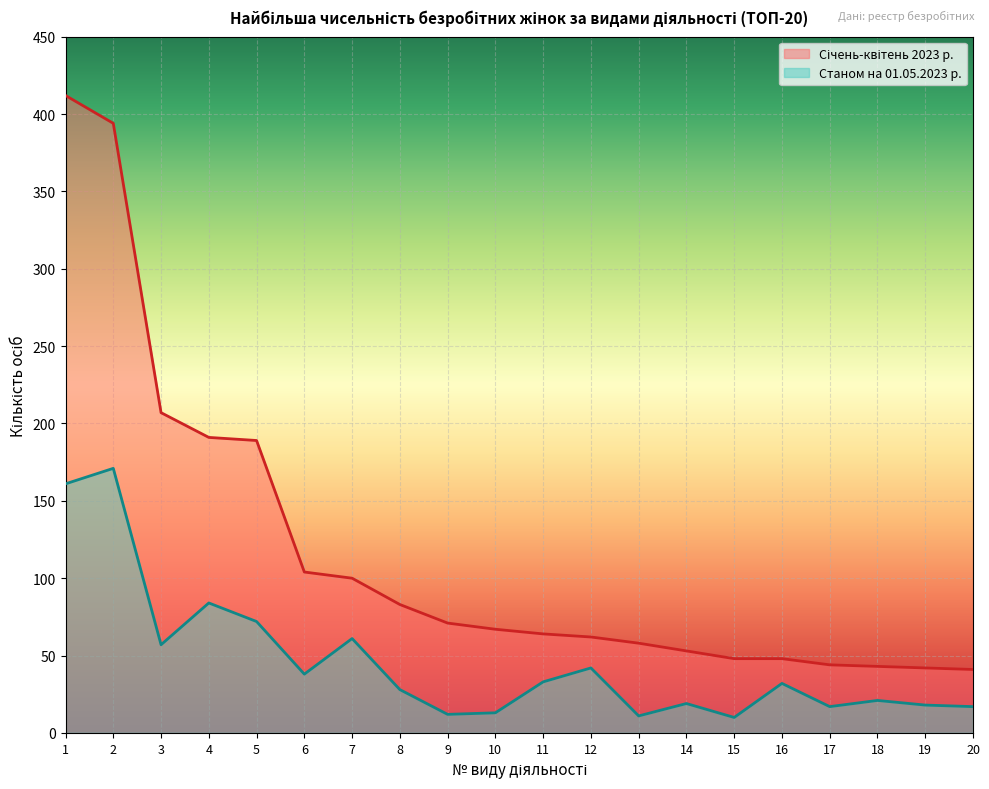

Which category has the highest value in the Січень-квітень 2023 р. series?

1